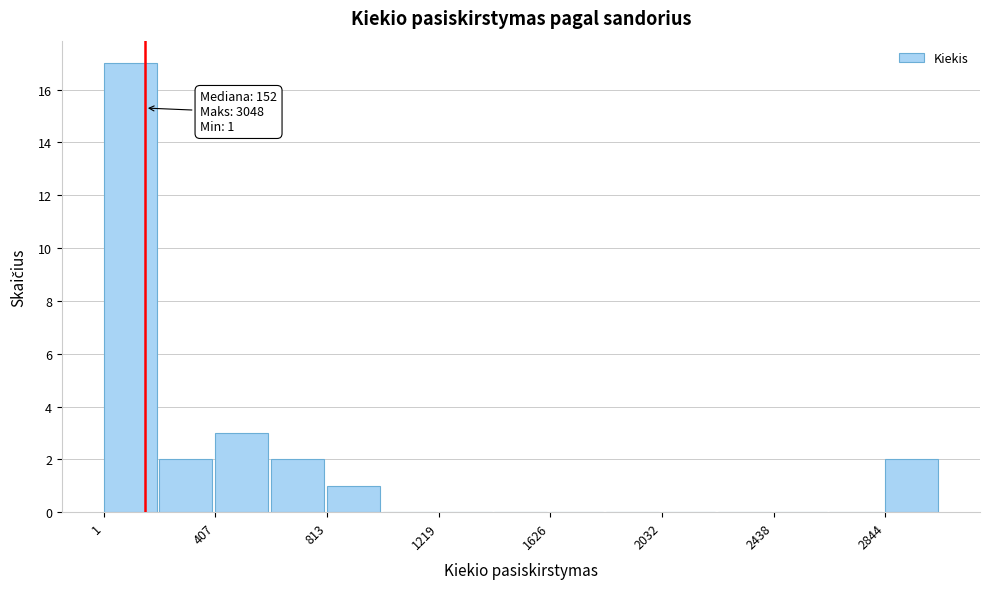

Over which range of the x-axis is the bar tallest?

0 to 200